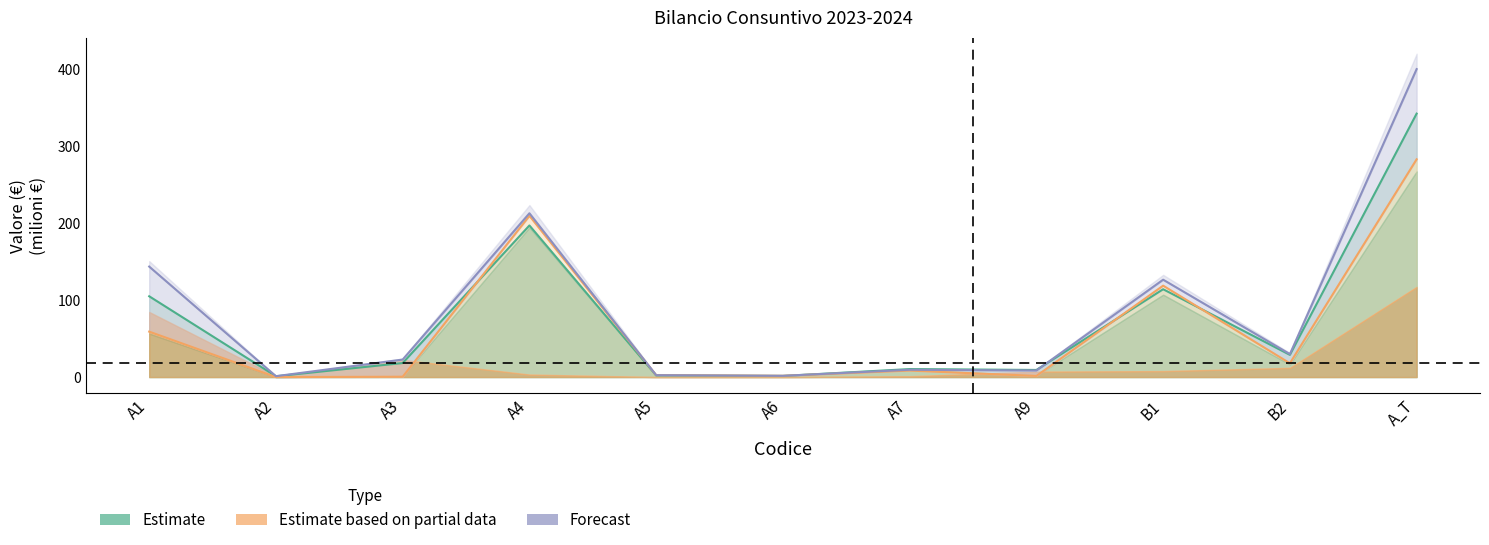

Where is the first local maximum for Estimate based on partial data (2024 Sanitaria)?

A4